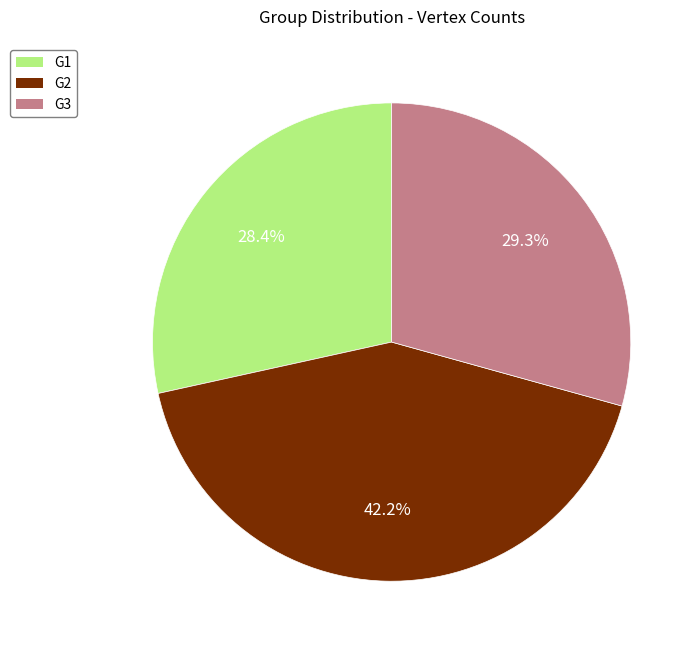

Is there a majority slice in this chart?

No